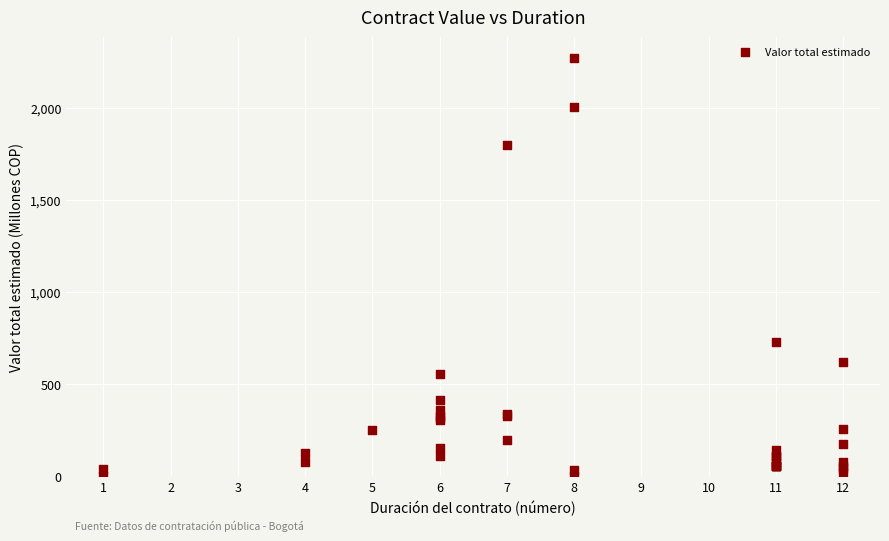

What Y value in the scatter plot is closest to 1137?

730.2